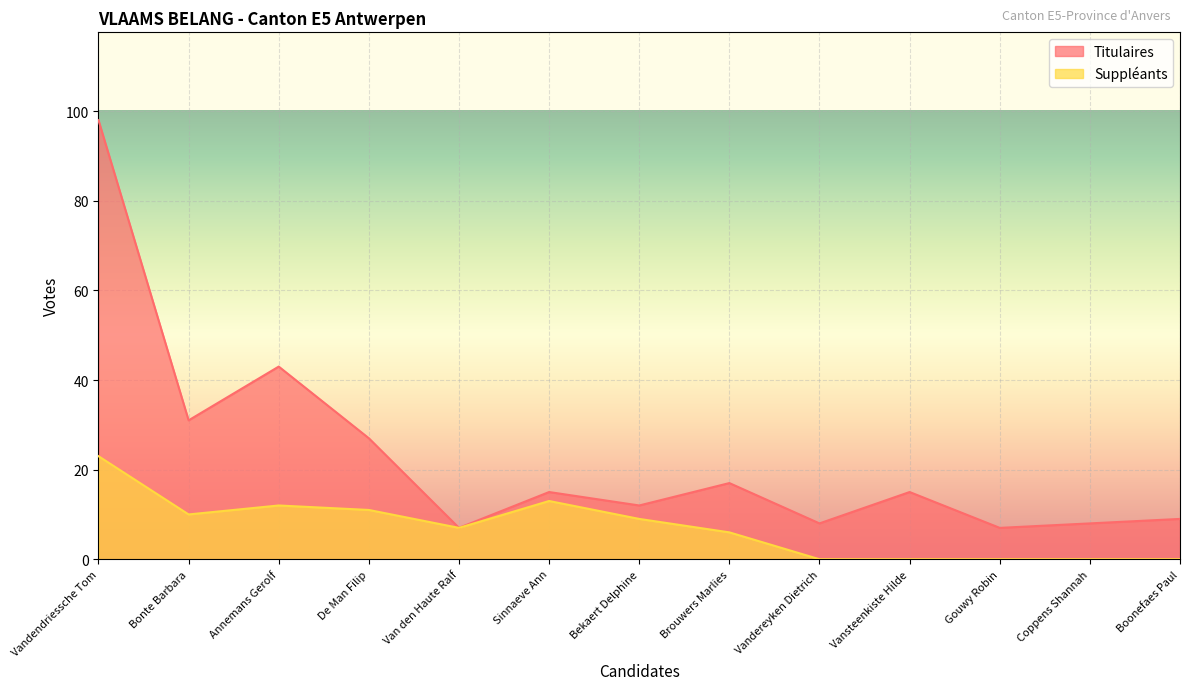

What is the spread (max minus min) of values at De Man Filip?

16